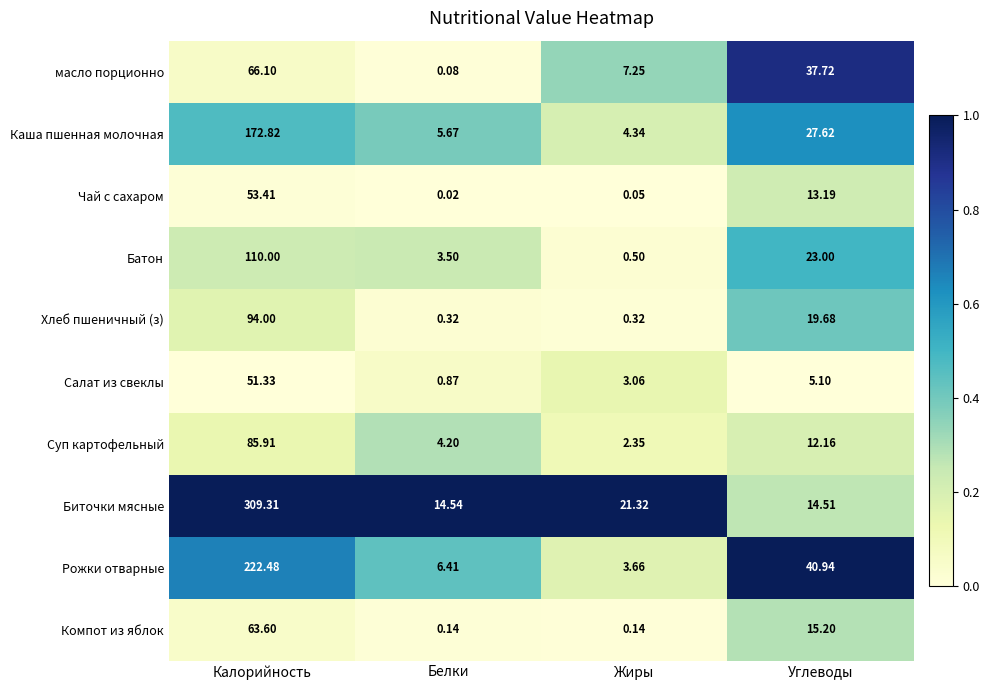

Is the value of Чай с сахаром at Углеводы greater than the value of Хлеб пшеничный (з) at Жиры?

Yes